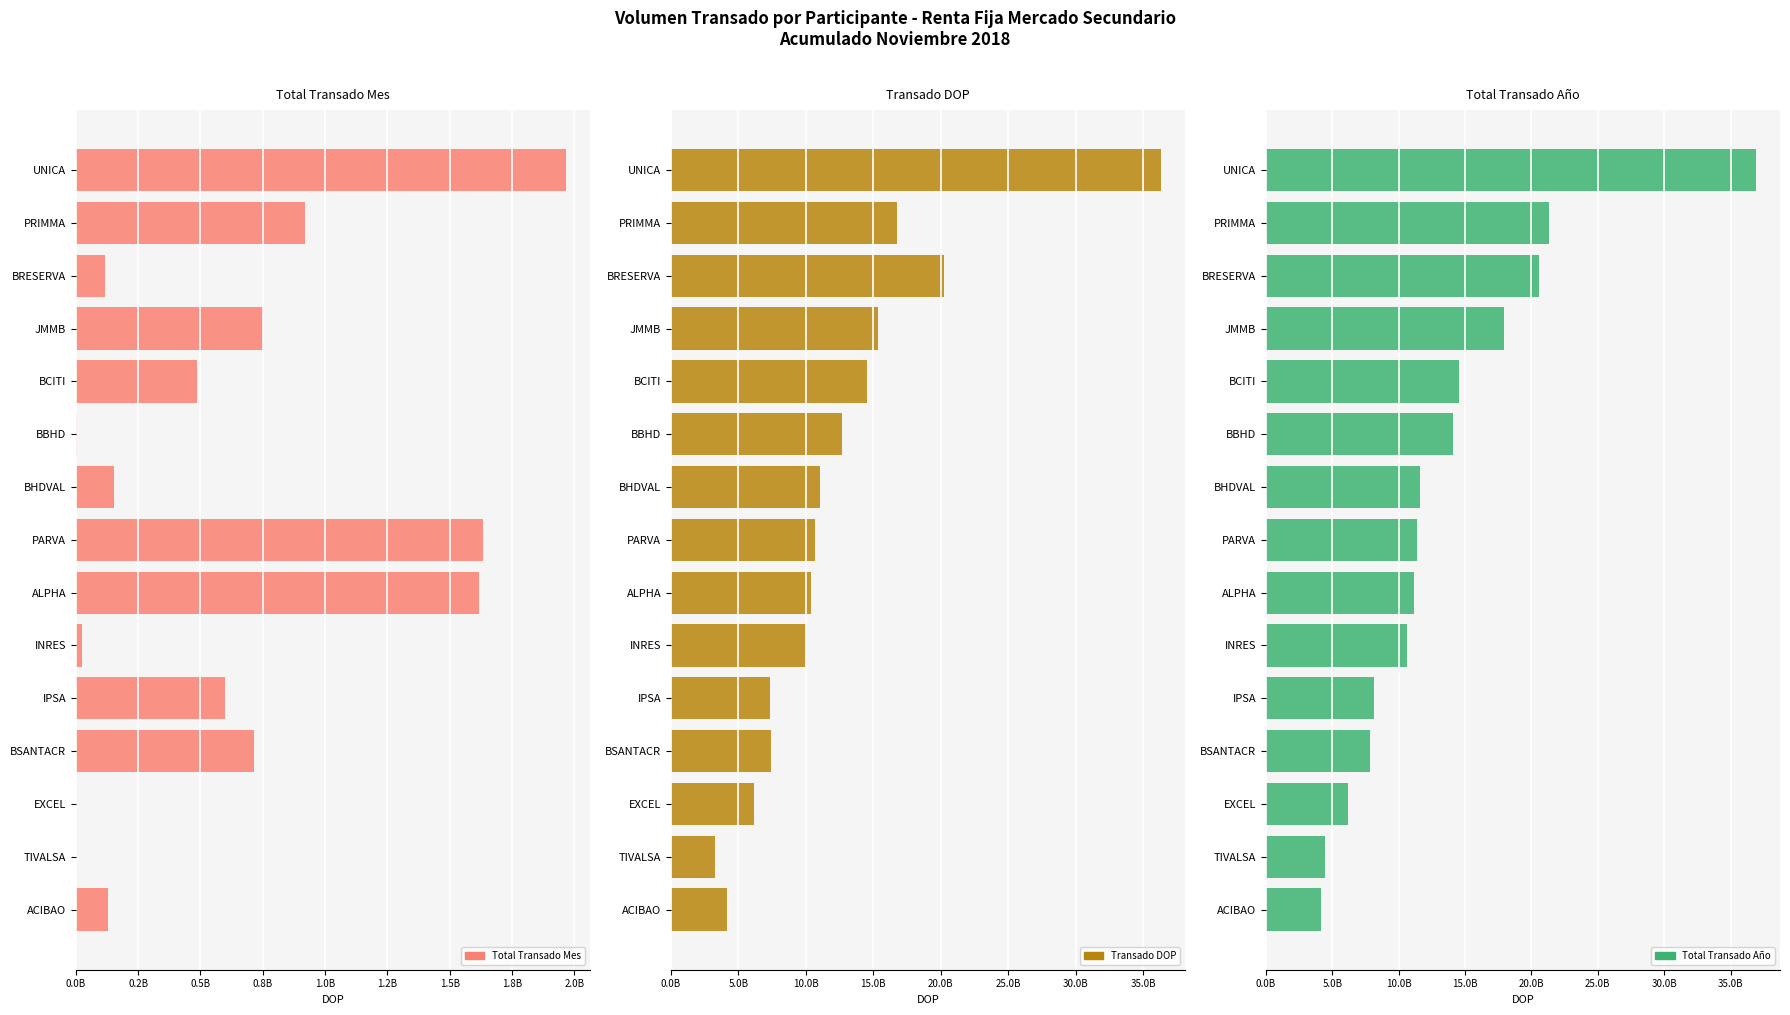

What is the difference between the second highest and second lowest values in the Transado DOP series?

16063862015.9